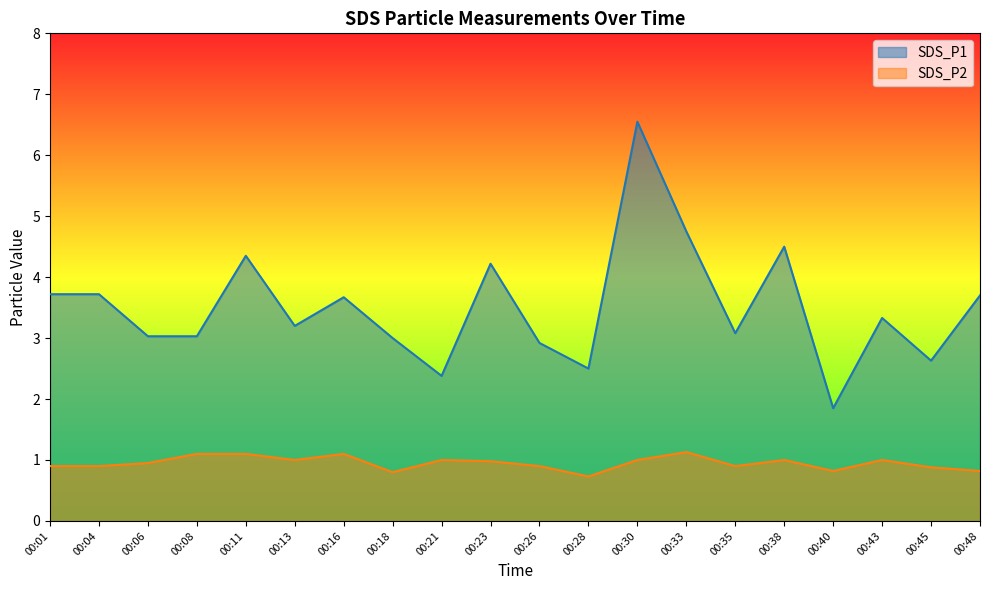

What is the average value of the SDS_P1 series?

3.5